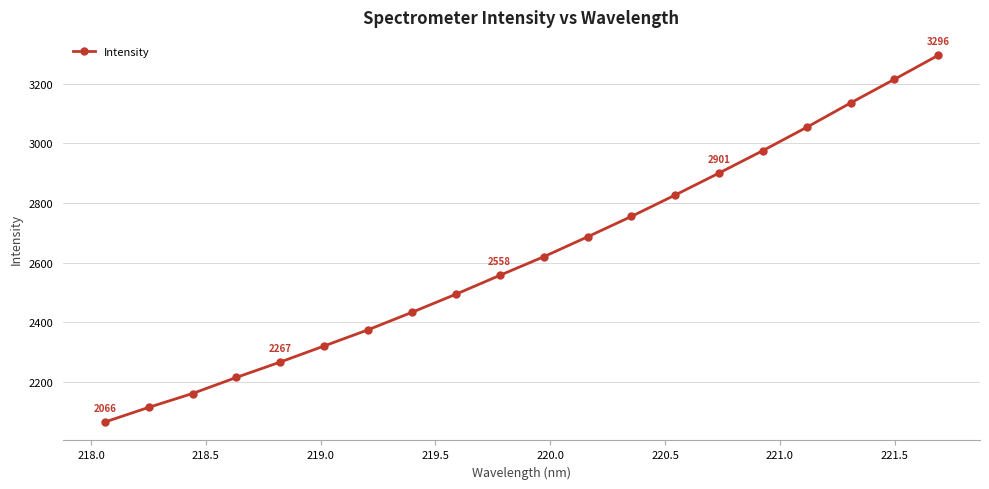

What is the value of the 6th point from the left?

2321.0